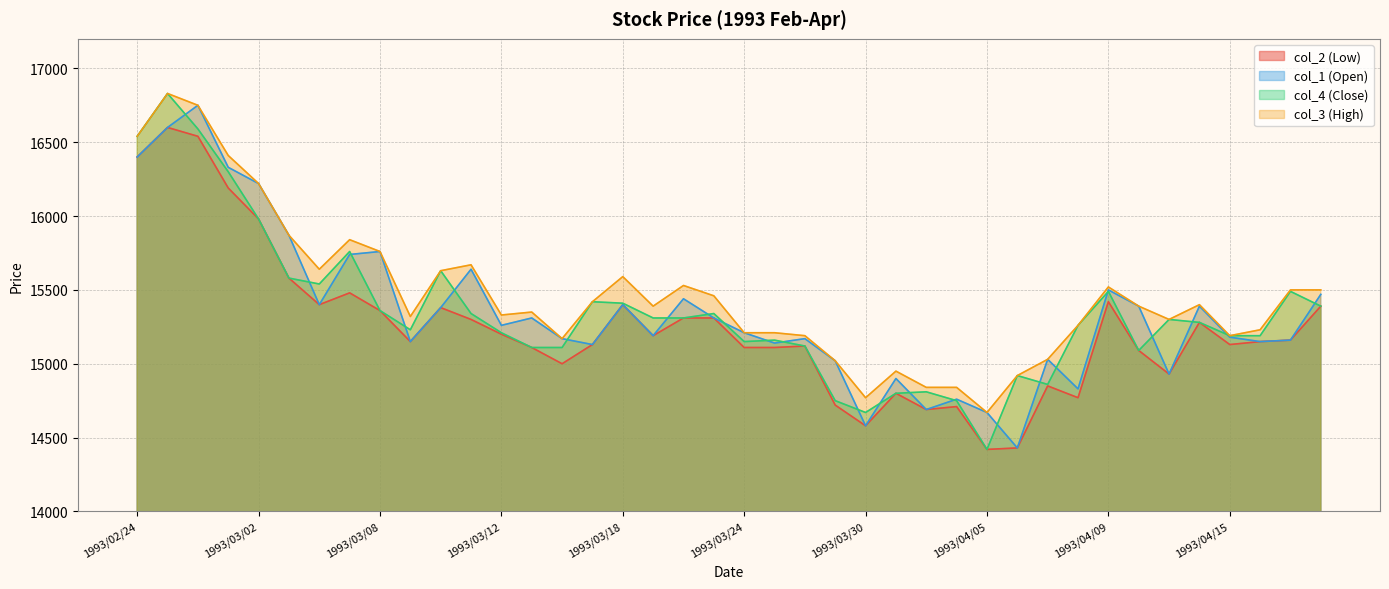

What is the label of the 38th point from the right?

1993/02/26